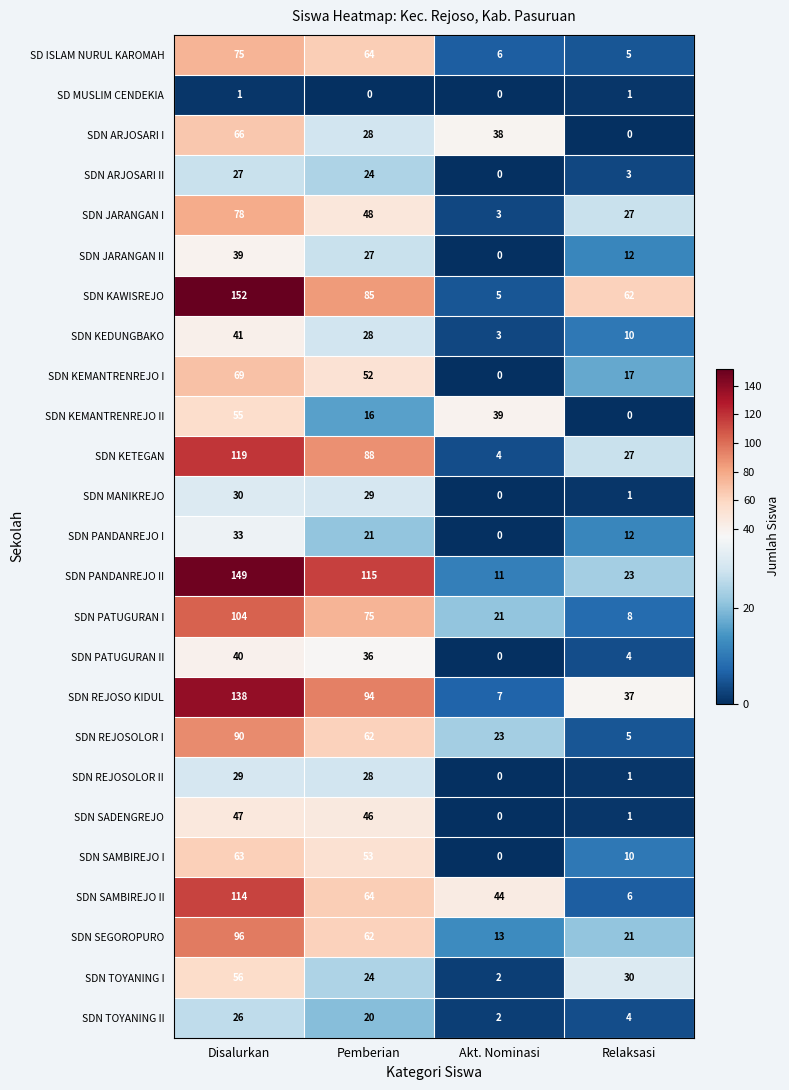

What is the maximum value shown in the chart?

152